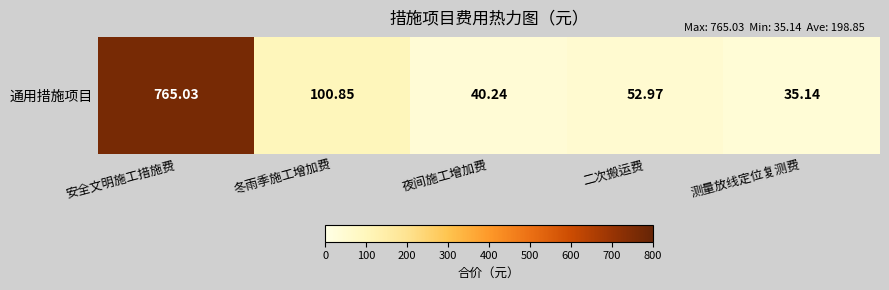

List the labels in order of value, smallest first.

测量放线定位复测费, 夜间施工增加费, 二次搬运费, 冬雨季施工增加费, 安全文明施工措施费